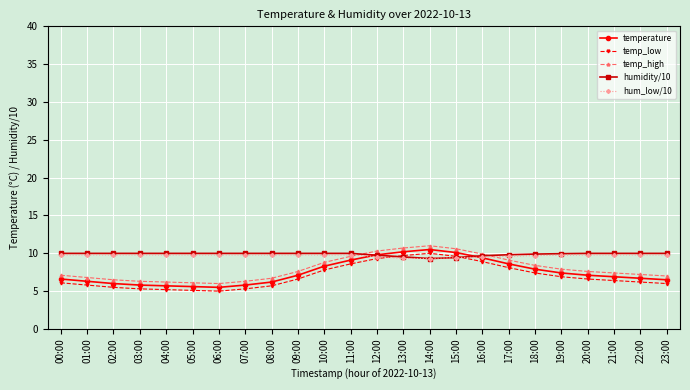

What is the highest value of the temperature series?

10.5